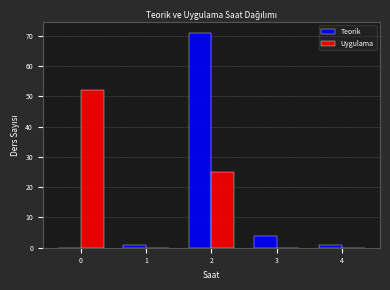

Reading left to right, transcribe all the data shown in this chart.

Teorik: 0=0	1=1	2=71	3=4	4=1
Uygulama: 0=52	1=0	2=25	3=0	4=0